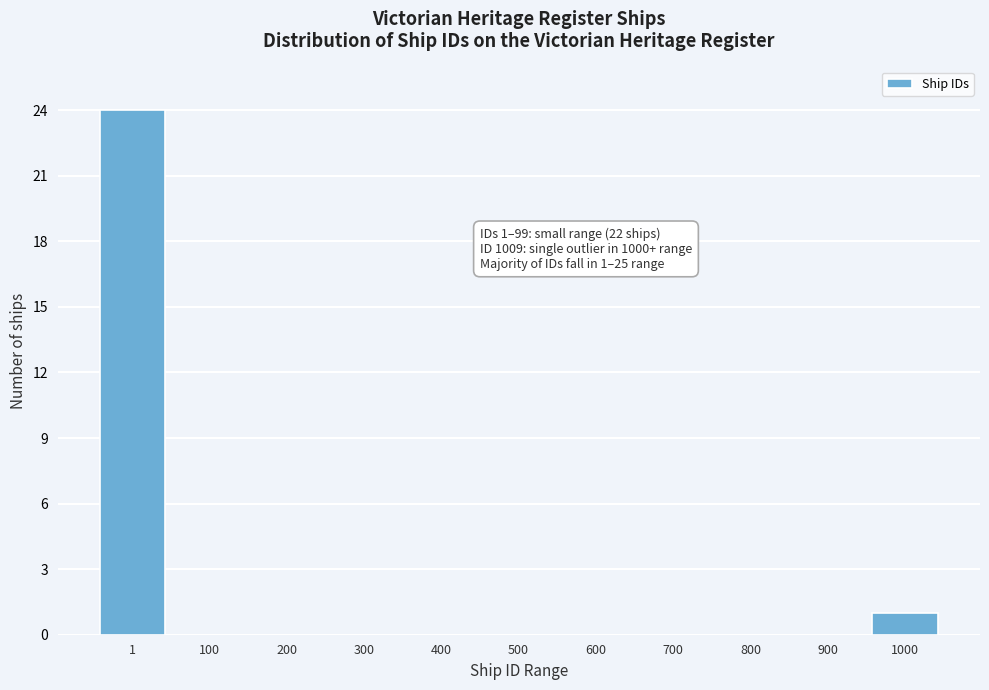

Reading left to right, extract all data points from this chart.

1=24	100=0	200=0	300=0	400=0	500=0	600=0	700=0	800=0	900=0	1000=1